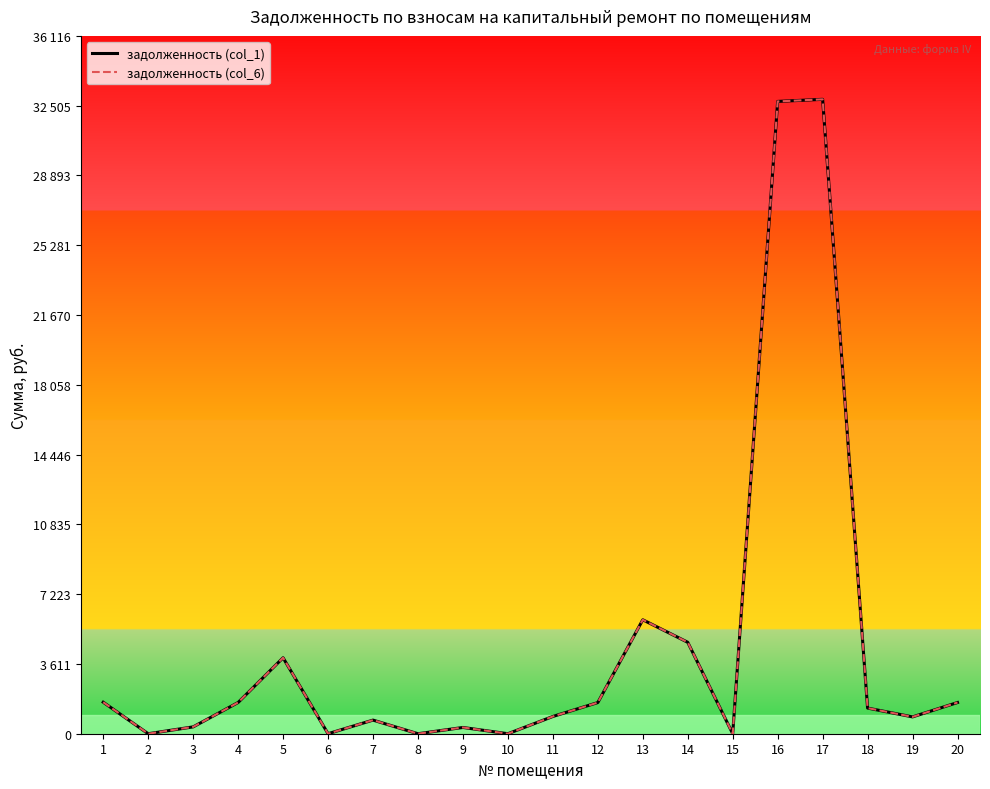

Where does the задолженность (col_1) series first go above 1327?

1